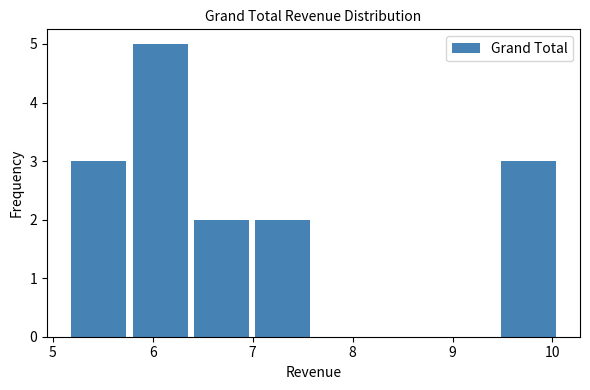

Reading left to right, list every bar in this chart as the range it spans on the x-axis followed by its height. Neither the bar edges nor the heights are printed on the chart, so give them approximately, as read against the axes.

5.2 to 5.8: 3
5.8 to 6.4: 5
6.4 to 7.0: 2
7.0 to 7.6: 2
7.6 to 8.2: 0
8.2 to 8.8: 0
8.8 to 9.4: 0
9.4 to 10.1: 3